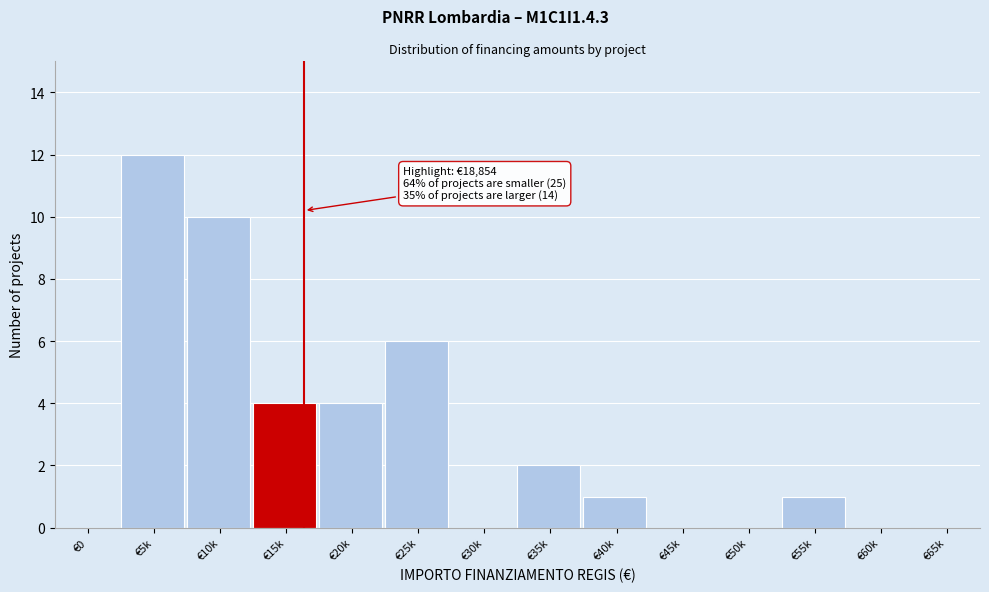

Reading left to right, list all the values displayed in this chart.

€0=0	€5k=12	€10k=10	€15k=4	€20k=4	€25k=6	€30k=0	€35k=2	€40k=1	€45k=0	€50k=0	€55k=1	€60k=0	€65k=0